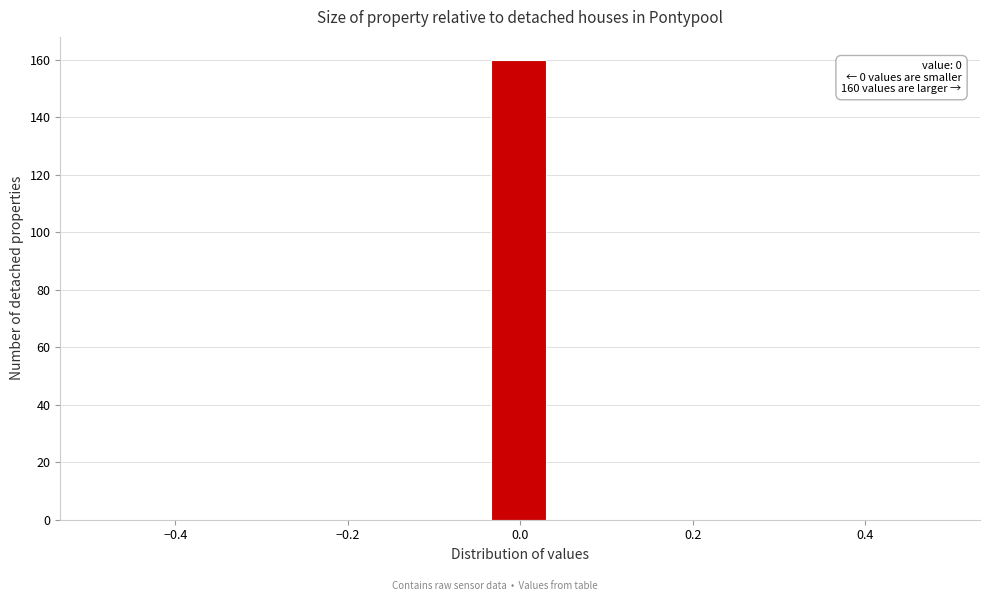

Around what value on the x-axis is the tallest bar? Give the approximate position of its centre, as read against the axis.

0.00